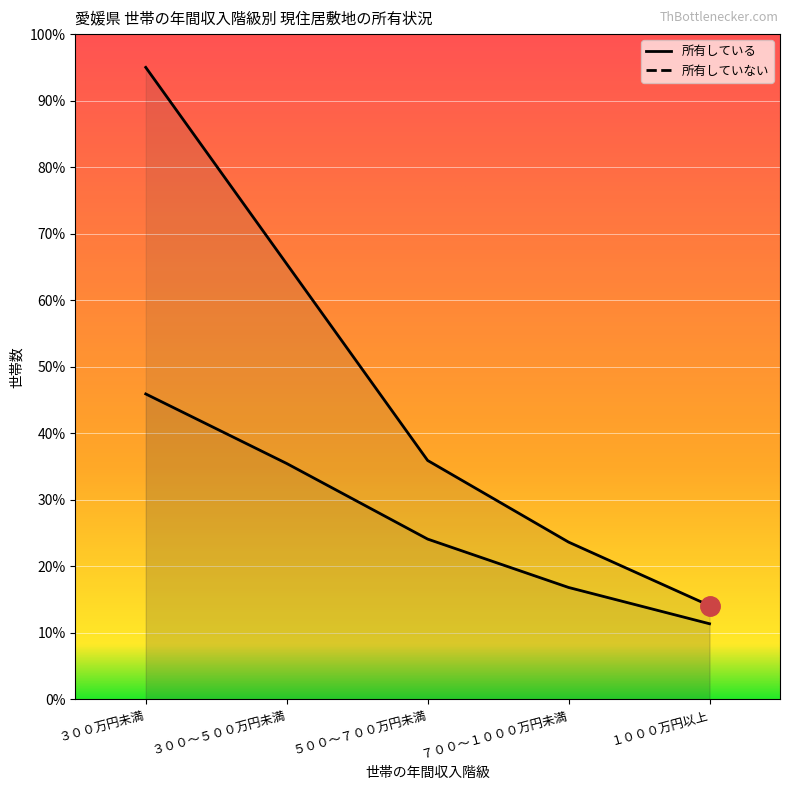

Rank the categories by 所有していない value from lowest to highest.

１０００万円以上, ７００～１０００万円未満, ５００～７００万円未満, ３００～５００万円未満, ３００万円未満